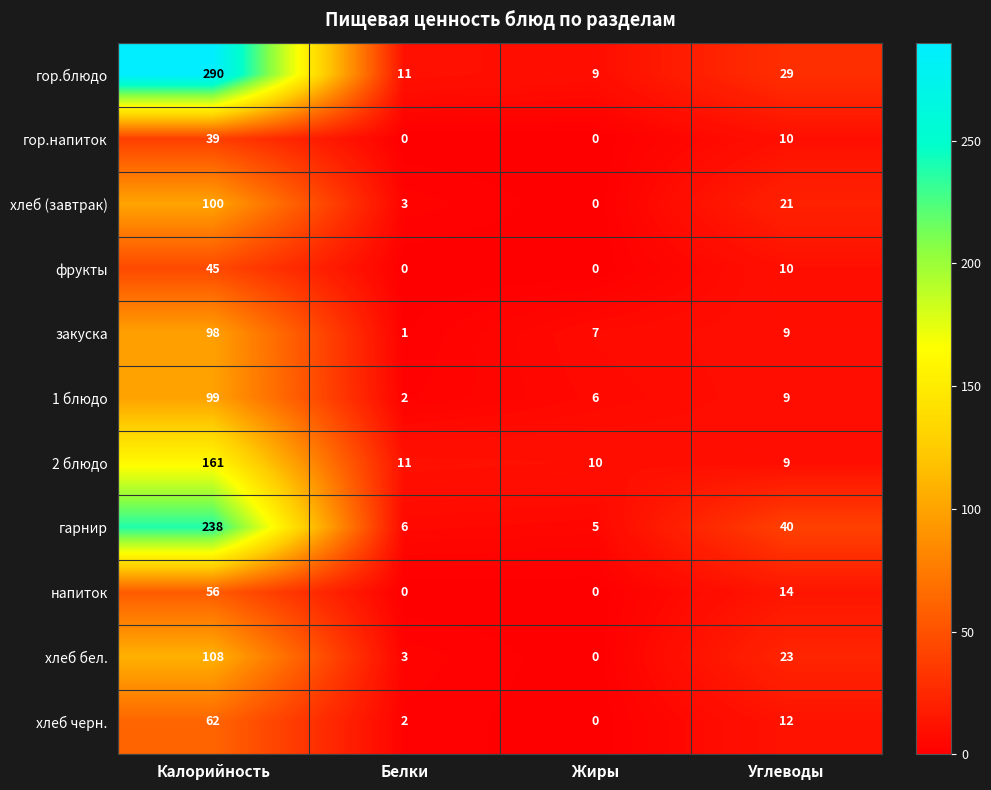

Which category has the highest value in the хлеб бел. series?

Калорийность